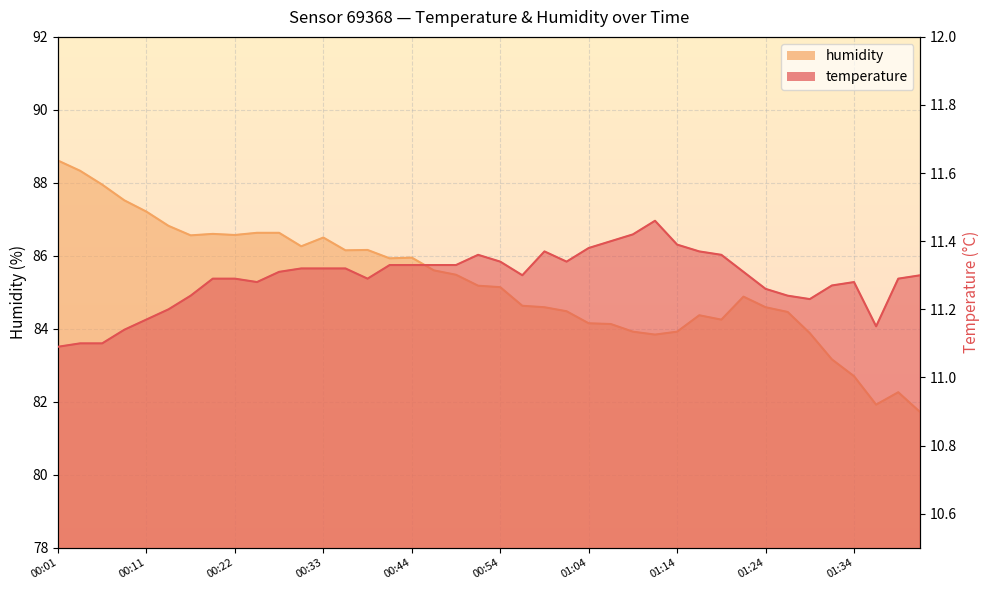

True or false: temperature has more than 0 points higher than both neighbors.

True